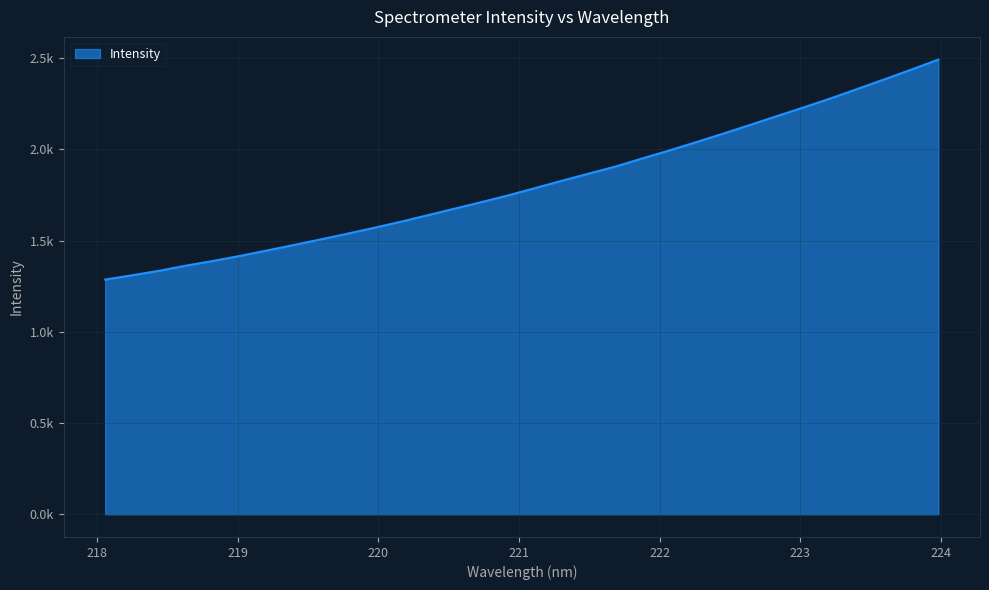

Does the chart display data point markers on the line(s)?

No